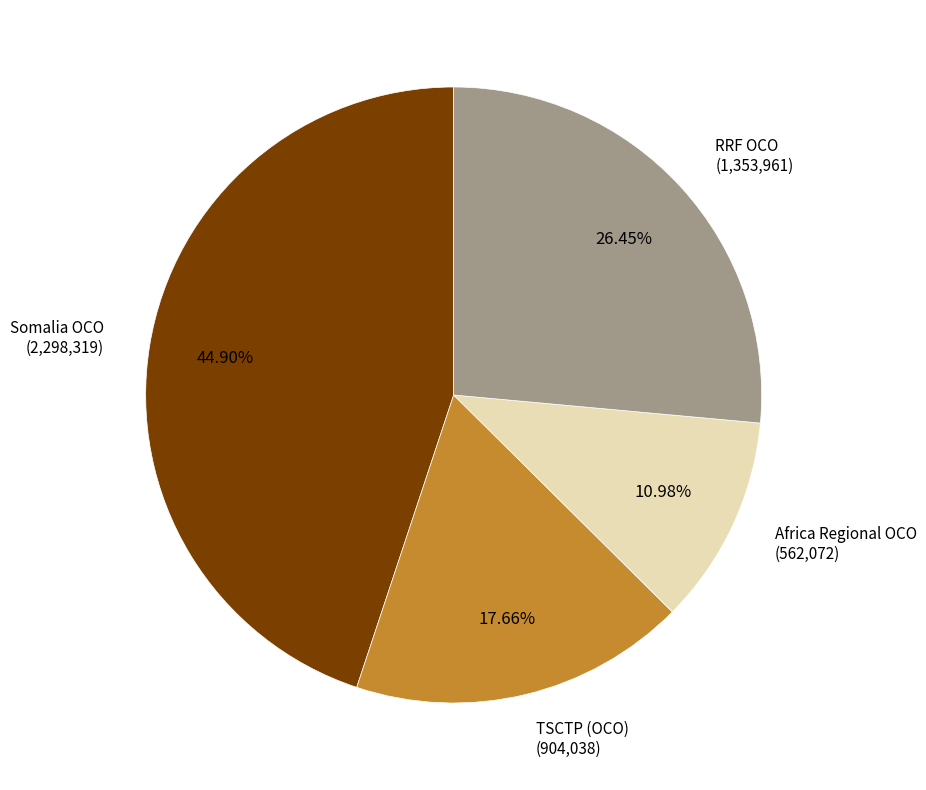

Is there a majority slice in this chart?

No